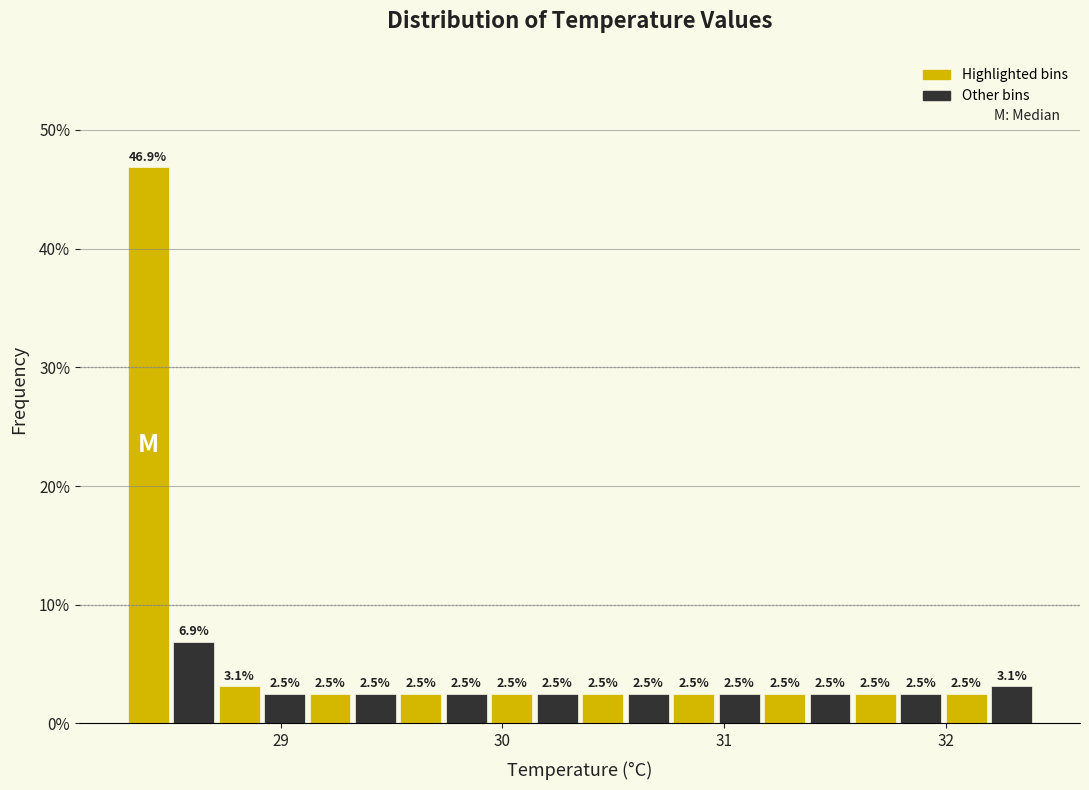

Around what value on the x-axis is the tallest bar? Give the approximate position of its centre, as read against the axis.

28.4